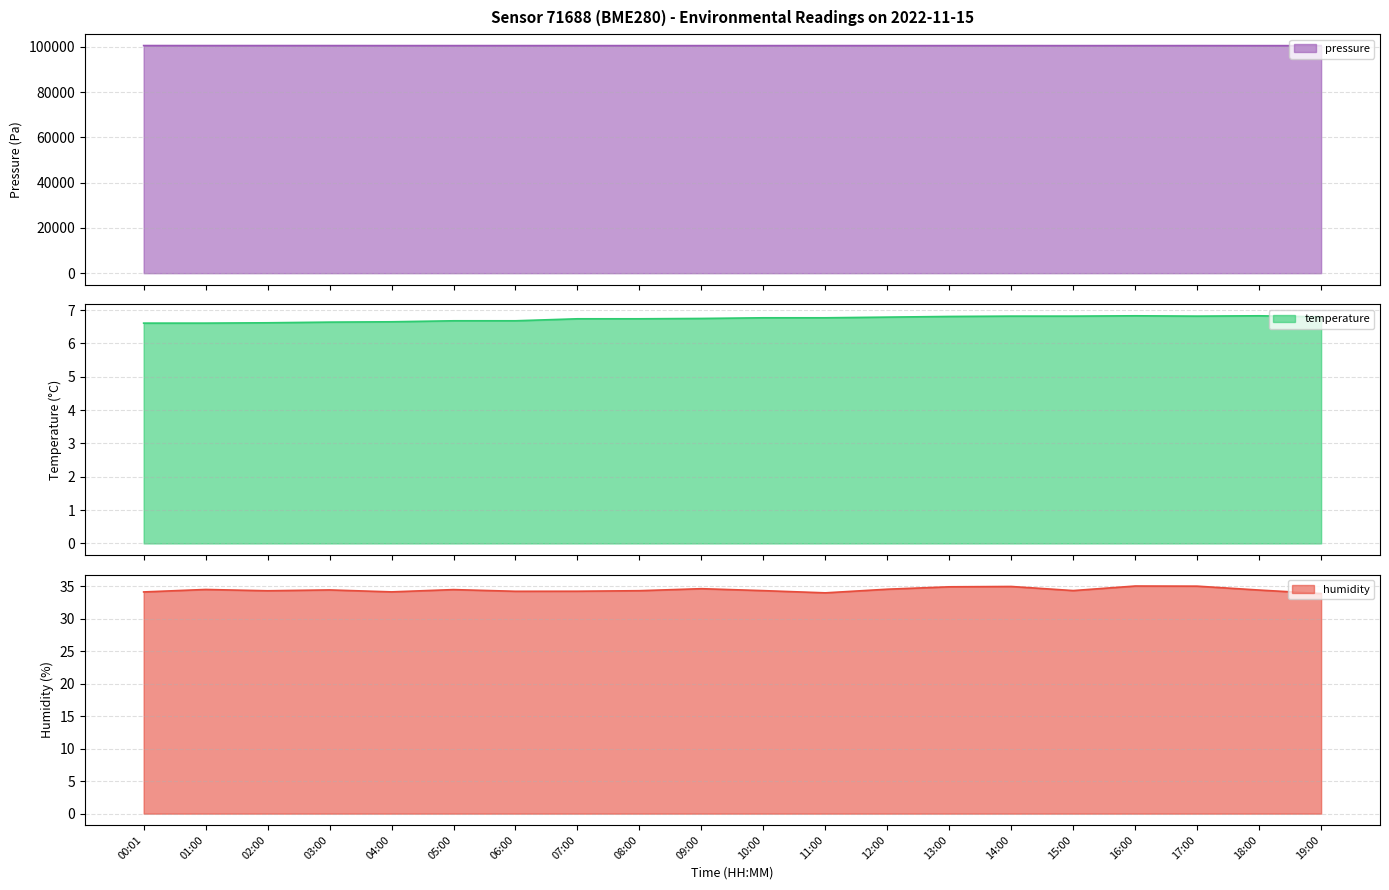

In humidity, how many points are lower than both neighbors (excluding endpoints)?

5